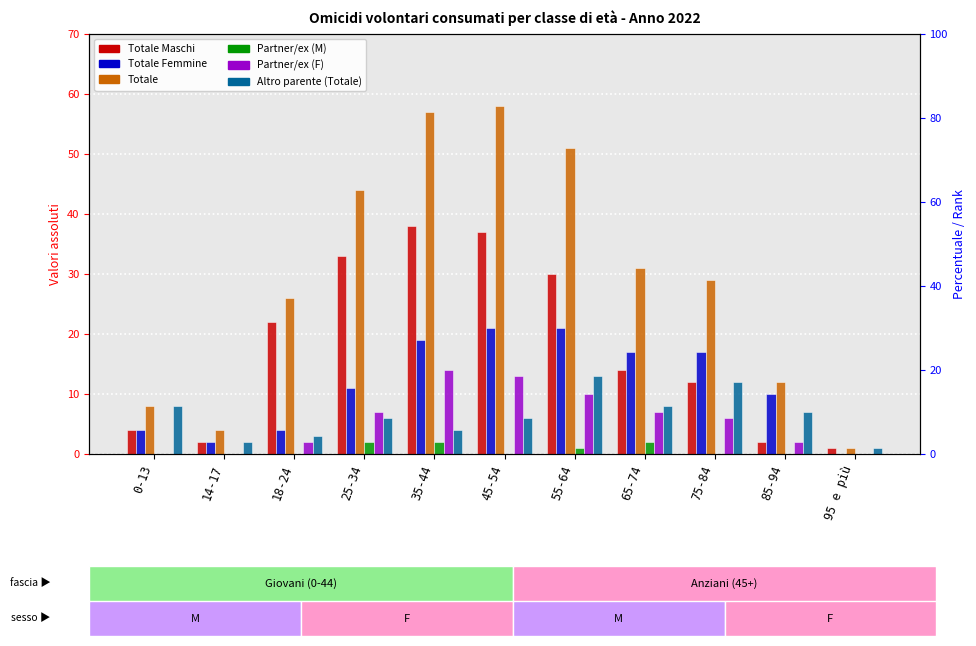

How many positive values does the Totale Femmine series have?

10